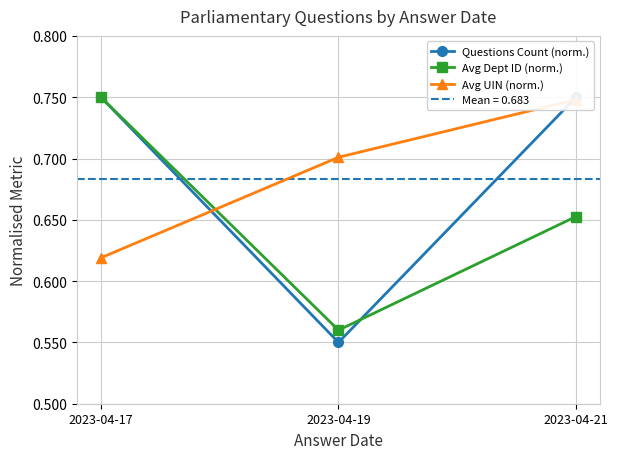

Reading right to left, list all the values displayed in this chart.

Questions Count (norm.): 0.8	0.6	0.8
Avg Dept ID (norm.): 0.7	0.6	0.8
Avg UIN (norm.): 0.7	0.7	0.6